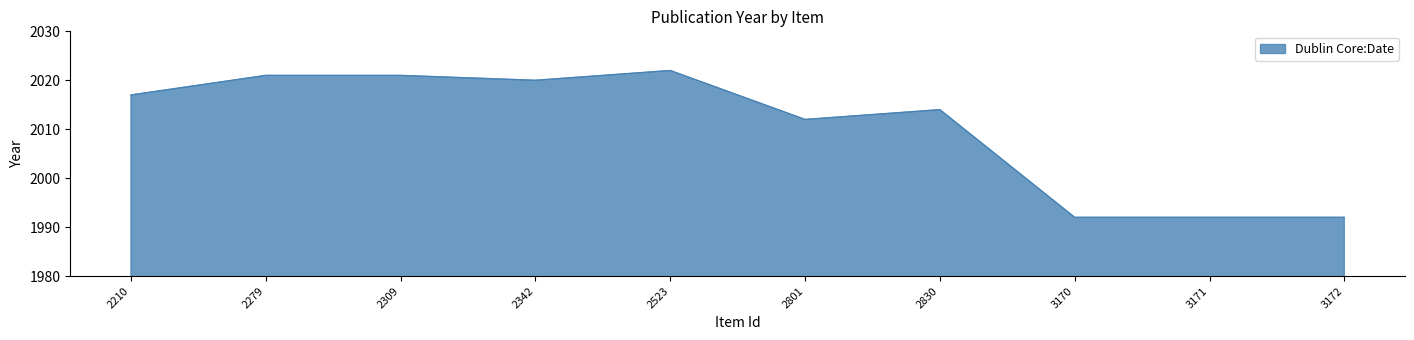

What is the difference between the values at 3171 and 2279?

29